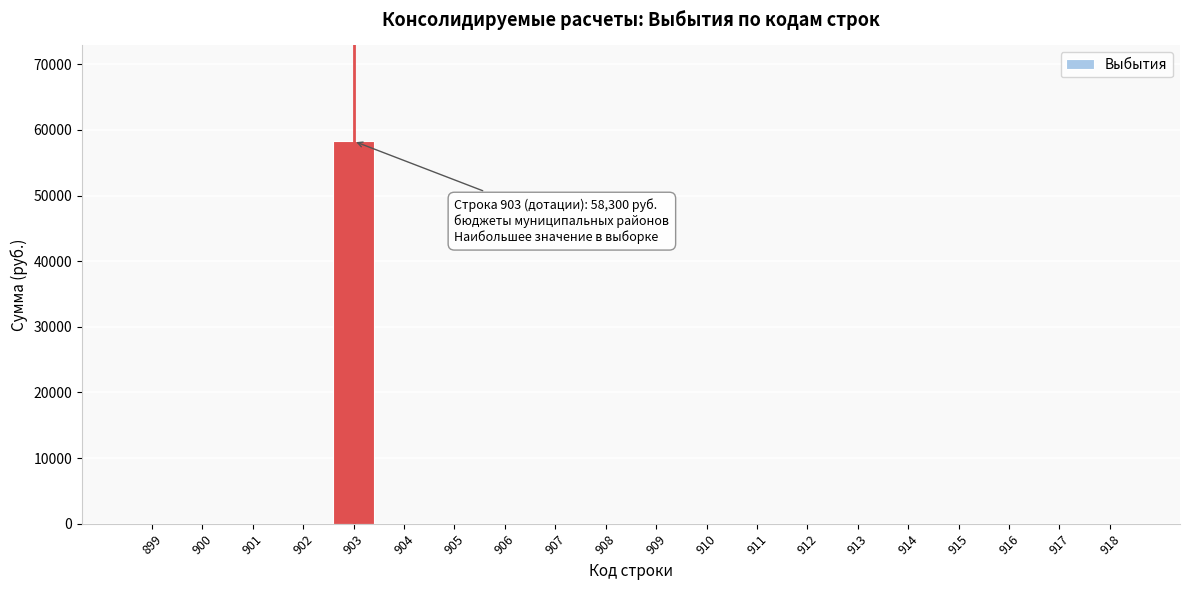

Reading right to left, list all the values displayed in this chart.

918=0	917=0	916=0	915=0	914=0	913=0	912=0	911=0	910=0	909=0	908=0	907=0	906=0	905=0	904=0	903=58300	902=0	901=0	900=0	899=0